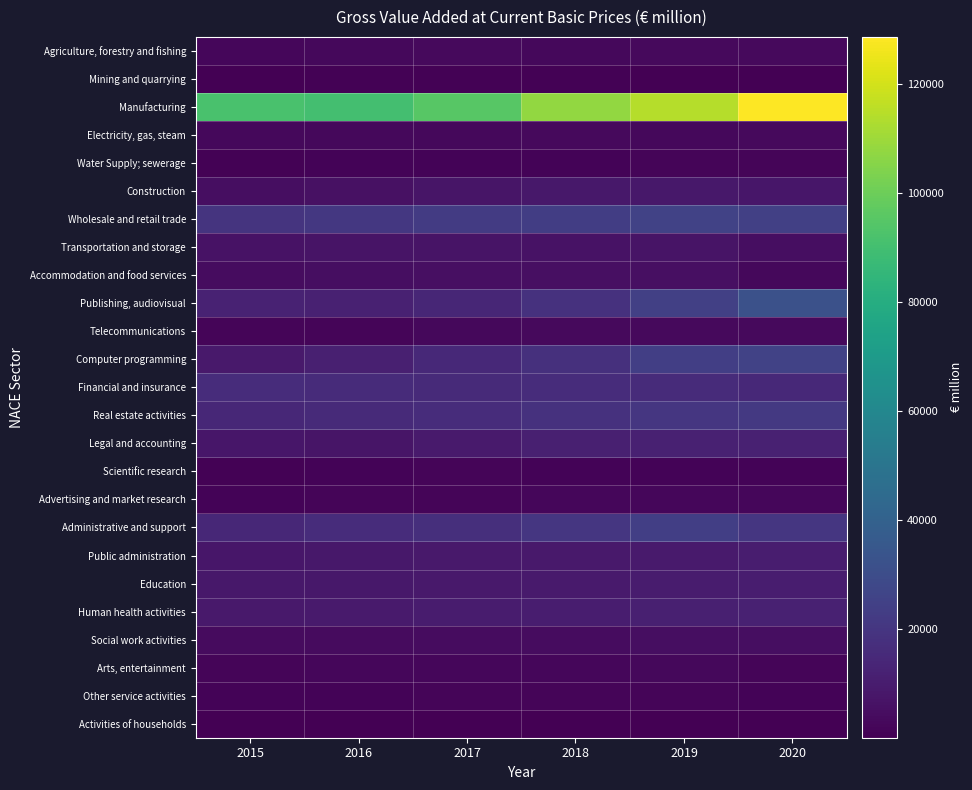

At how many categories does at least one series exceed 34664?

6